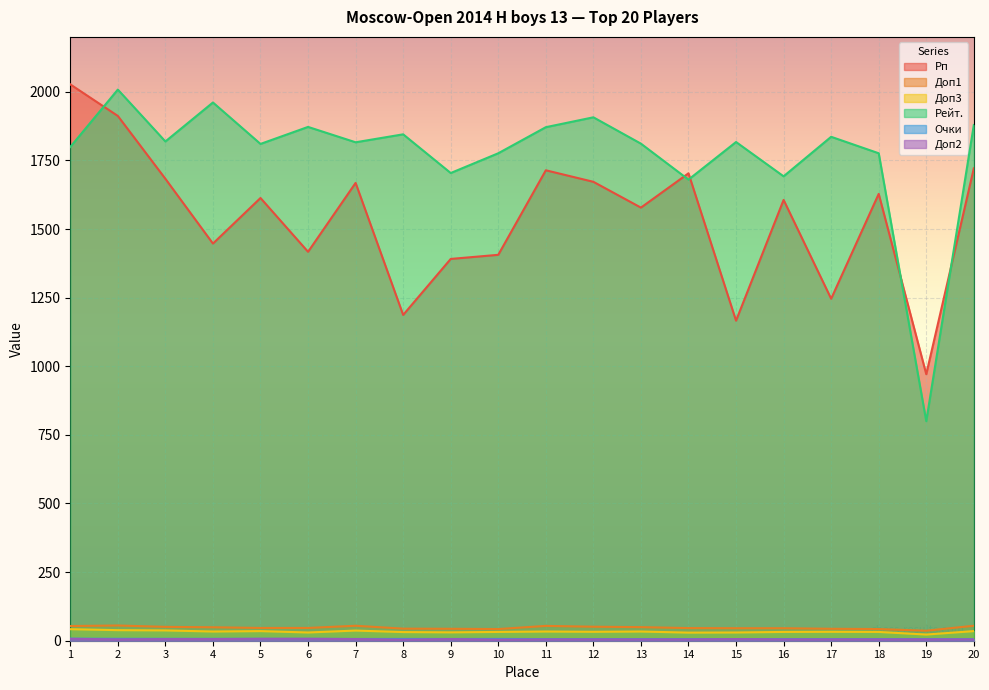

List the labels in order of Доп3 value, smallest first.

19, 14, 6, 15, 9, 8, 10, 16, 18, 12, 17, 4, 11, 13, 5, 20, 7, 3, 2, 1